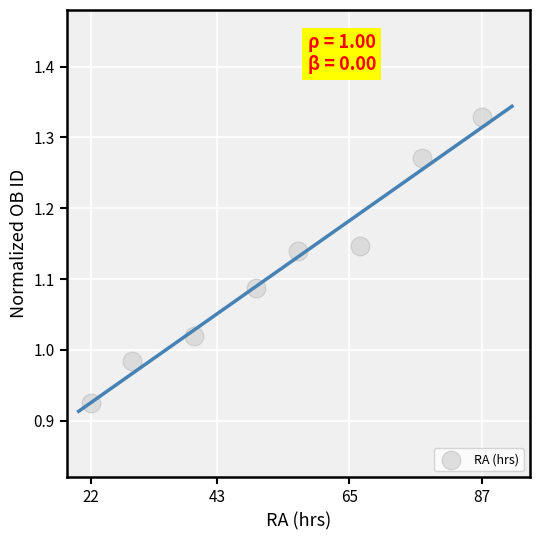

What is the average X value?

53.3